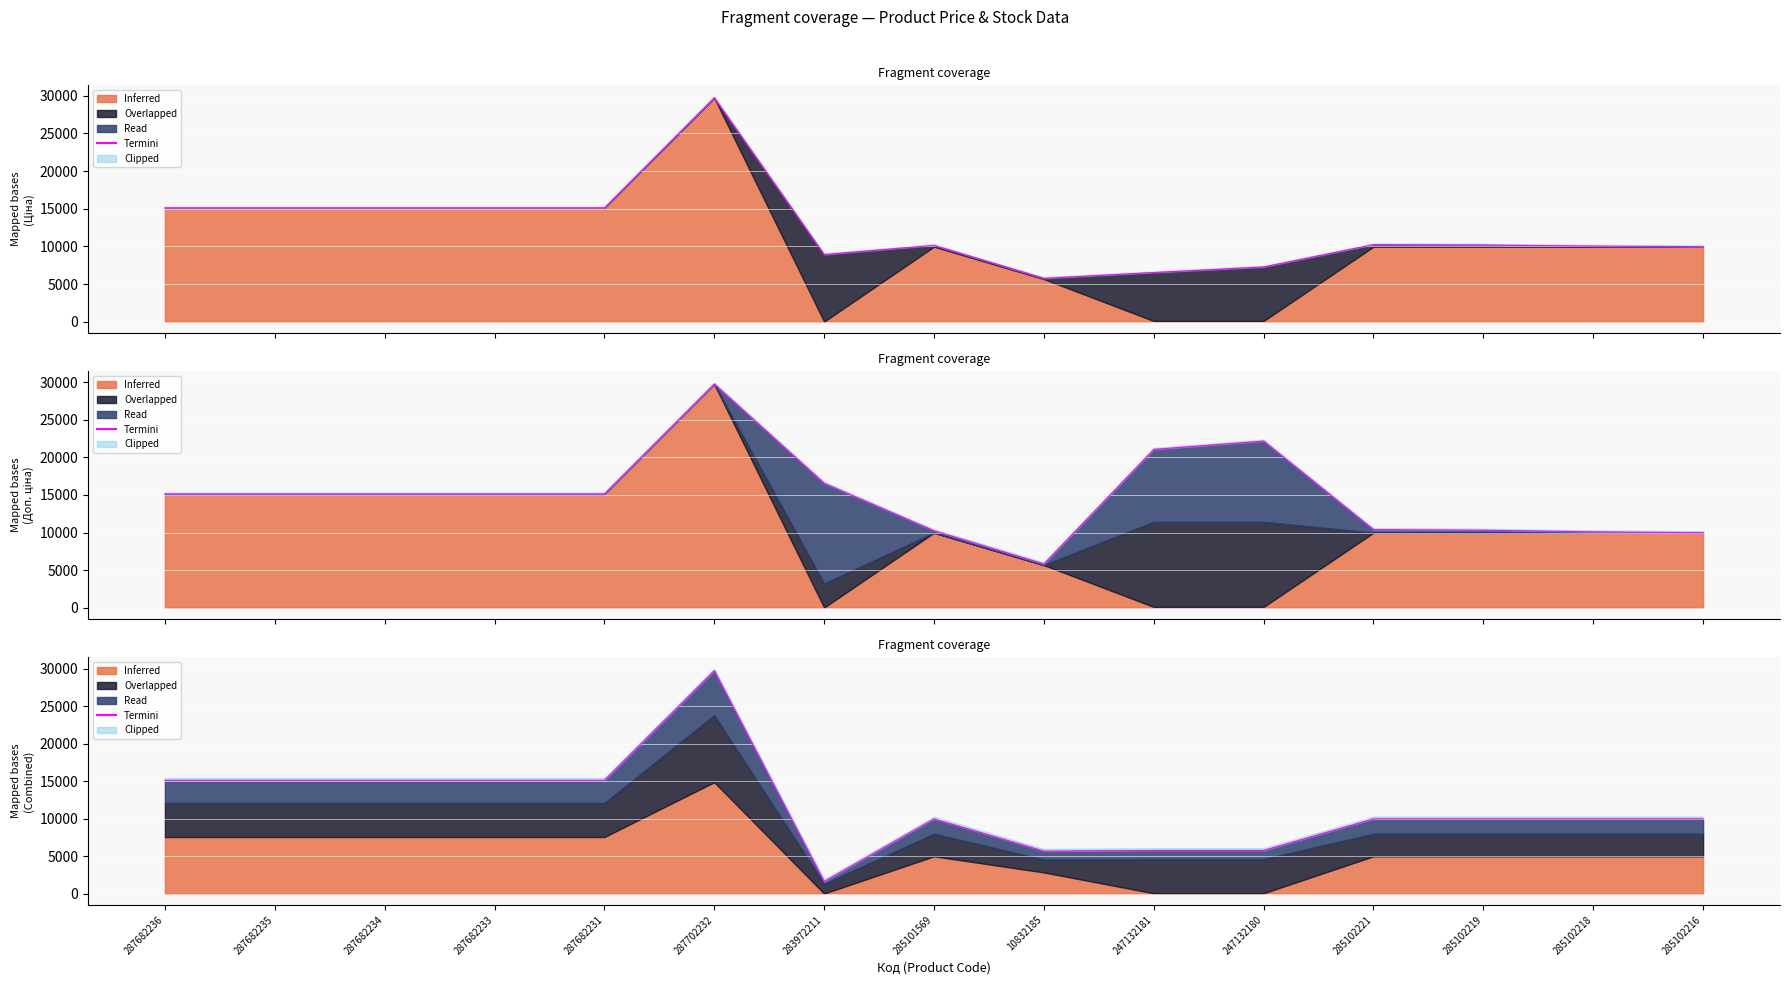

What is the average value?

11602.6